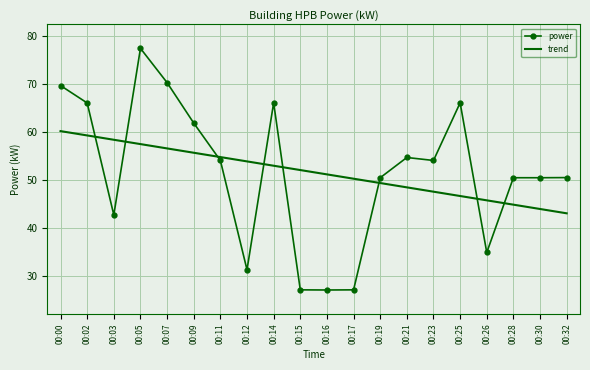

How many times do power and trend cross each other?

8